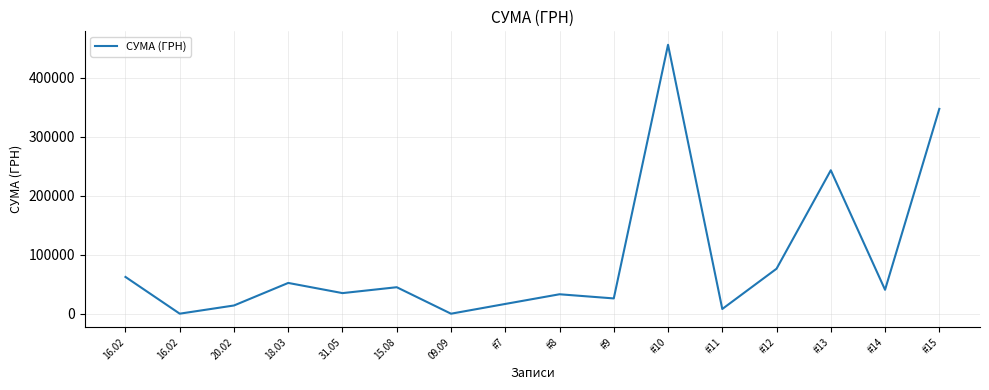

Is this an area chart (filled region under the line)?

No